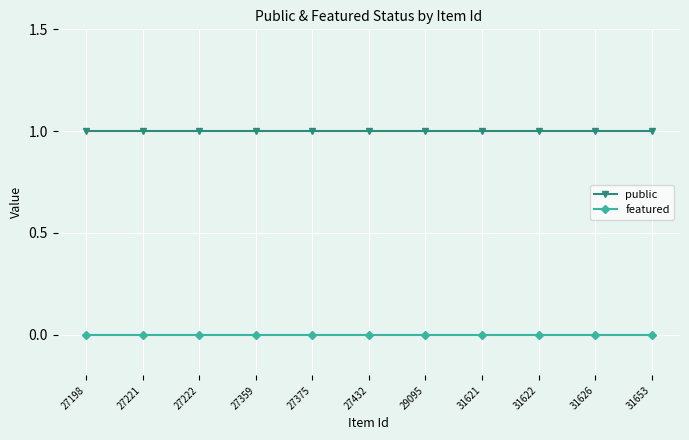

What is the total value across all series at 29095?

1